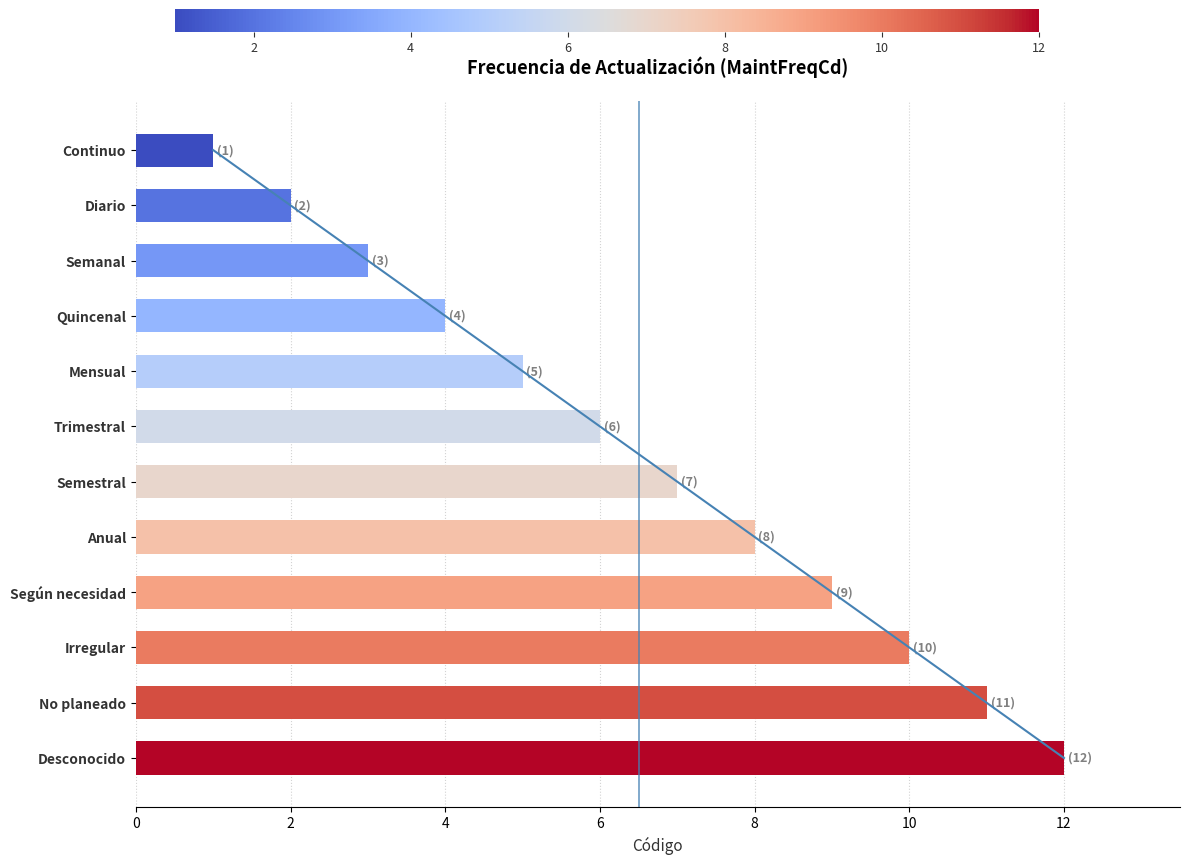

What is the smallest value displayed?

1